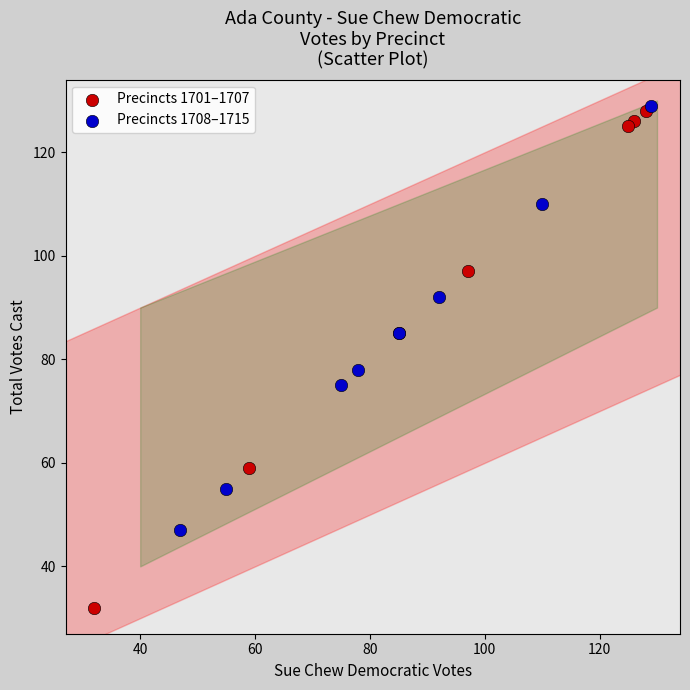

Which series contains the highest Y value?

Precincts 1708–1715